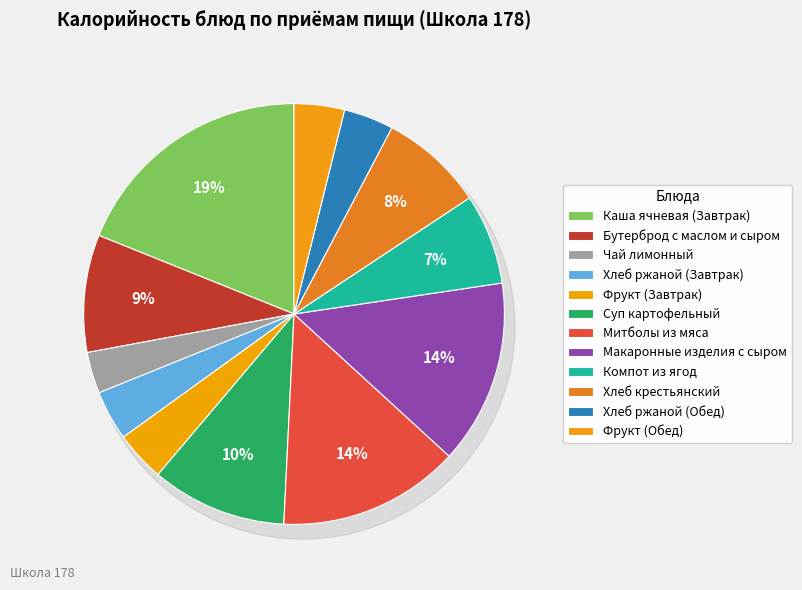

Count the number of slices in the pie.

12